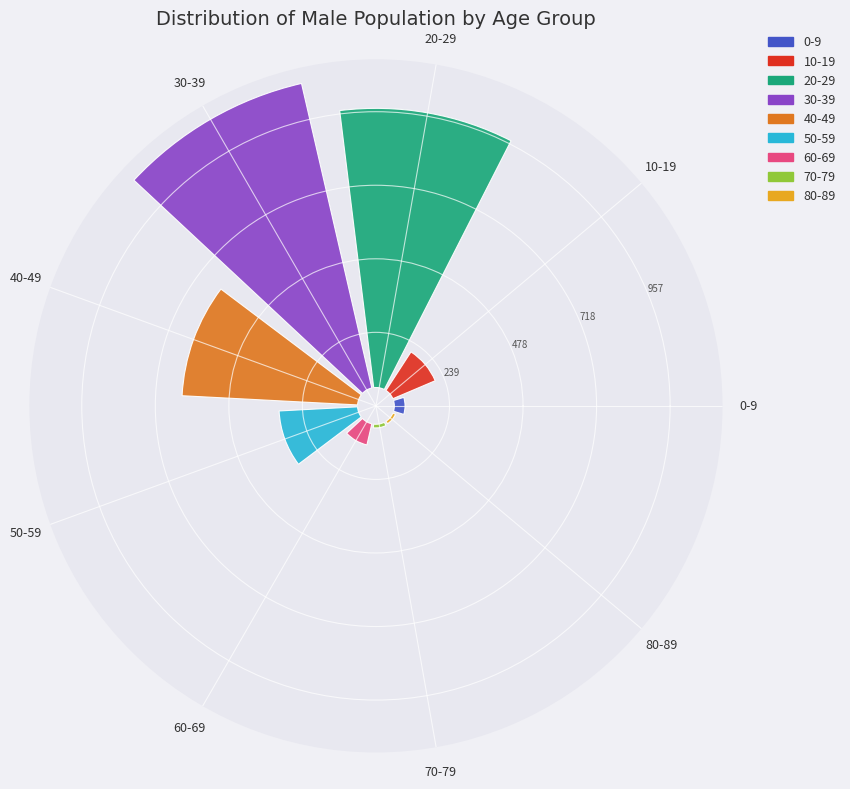

Between 70-79 and 50-59, which is larger?

50-59